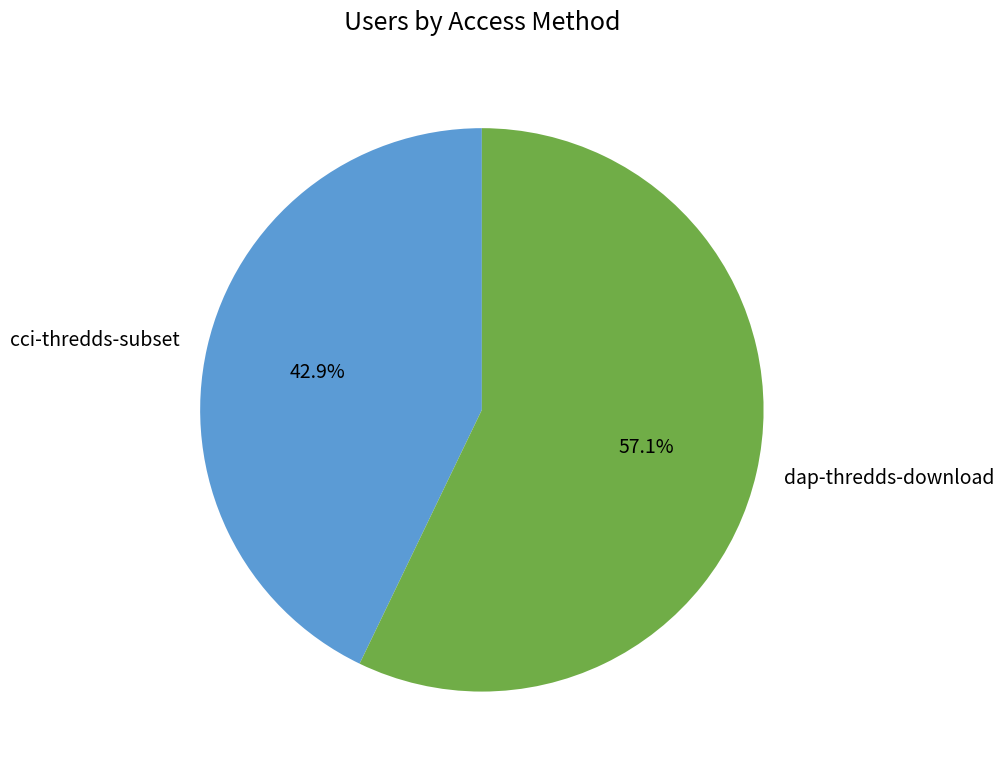

How many segments does this pie chart have?

2